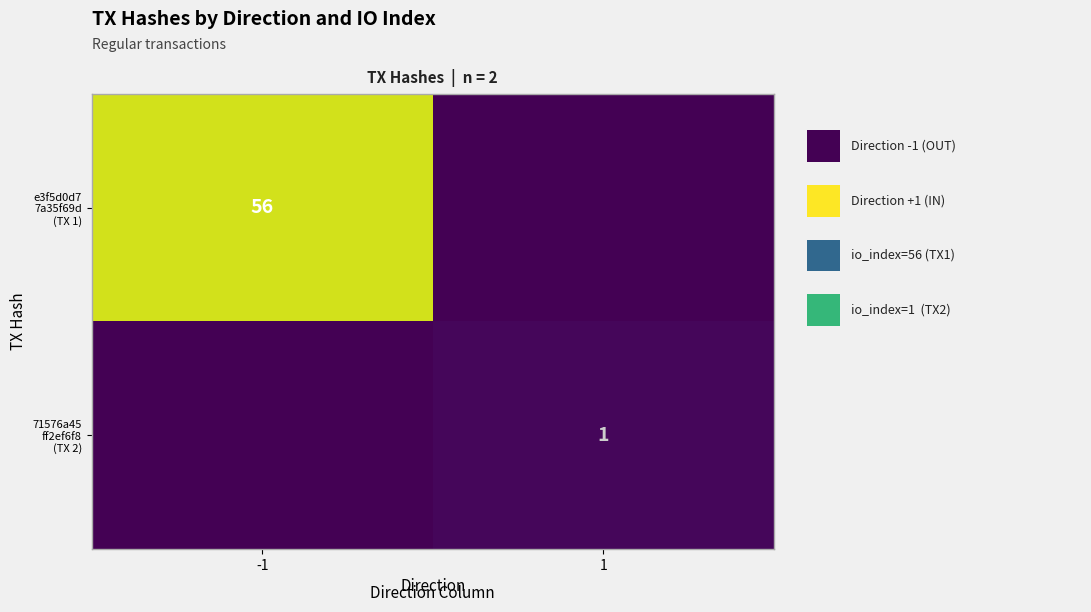

At -1, list the series in order from smallest to largest.

71576a45 ff2ef6f8 (TX 2), e3f5d0d7 7a35f69d (TX 1)